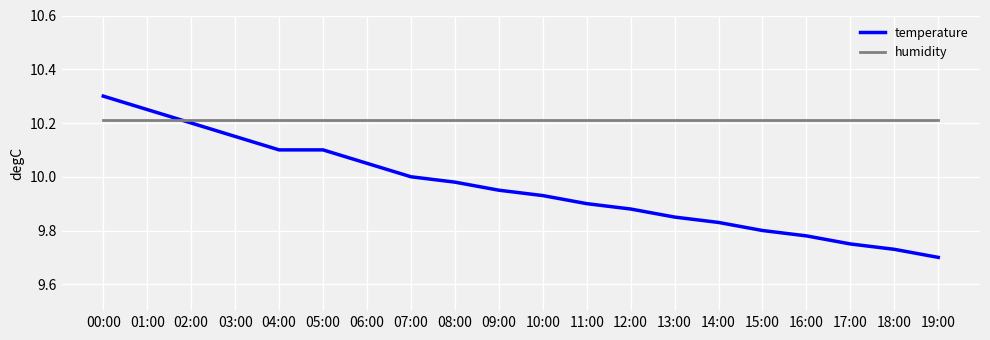

Is it true that humidity equals 6.5 at 02:00?

False